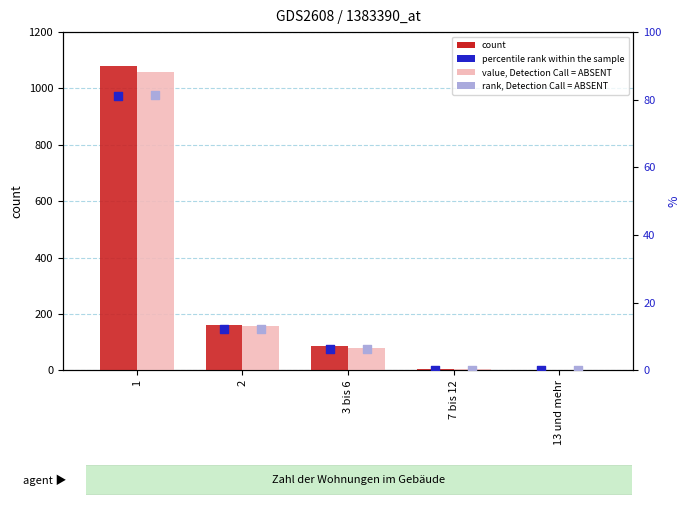

Which series contains the lowest Y value?

count (Gebäude m. Wohnraum)